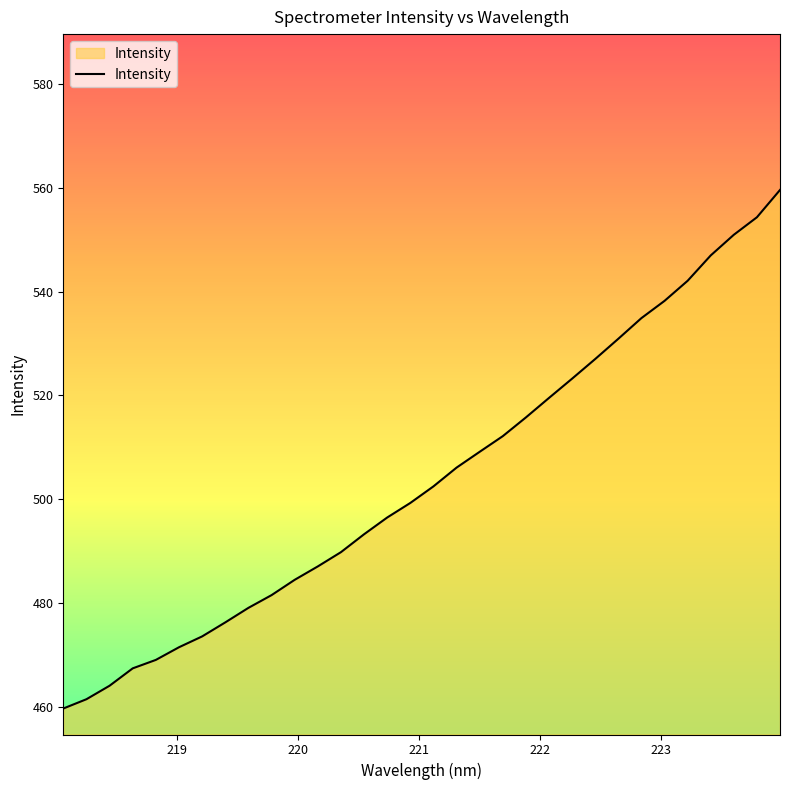

What is the smallest value displayed?

459.7